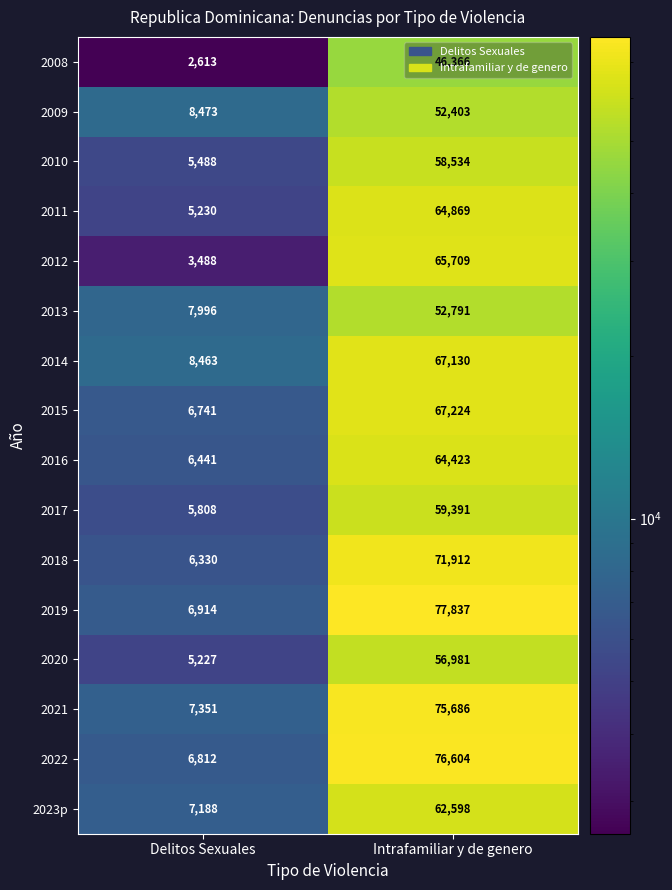

At which label is 2012 closest to 34598?

Delitos Sexuales